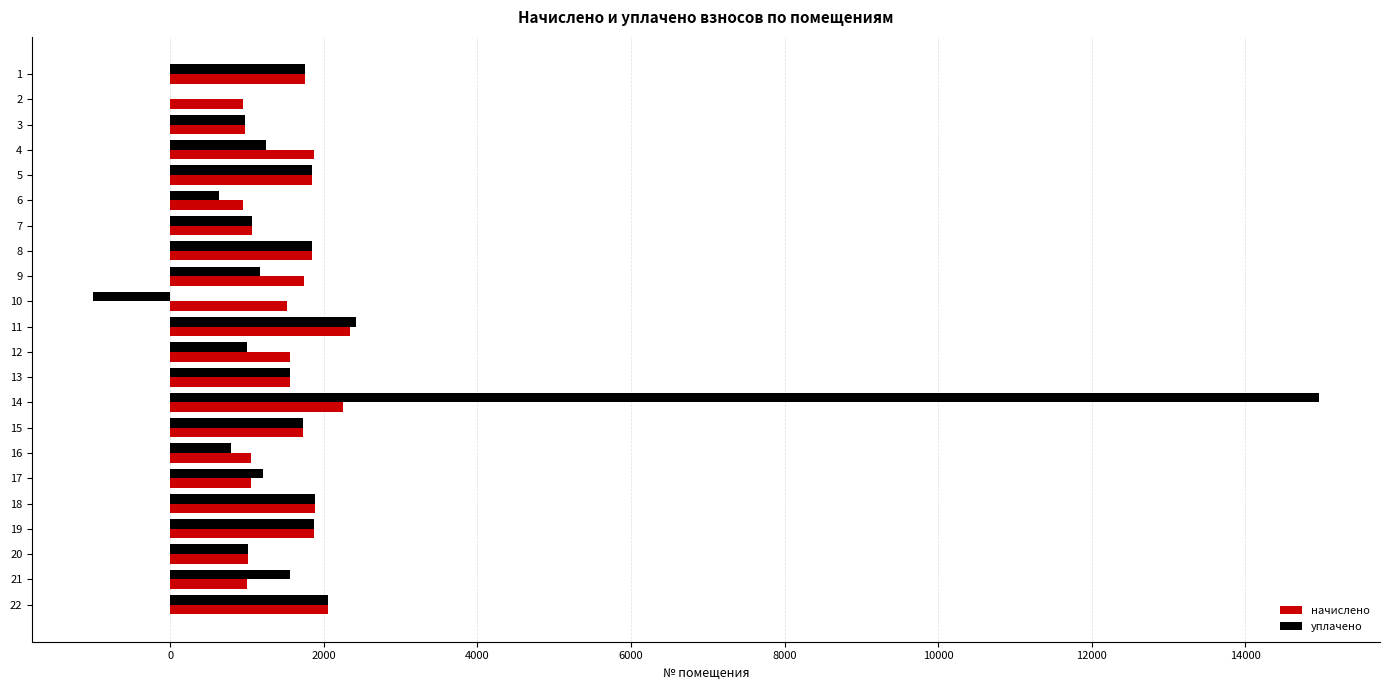

What is the maximum value for уплачено?

14954.7